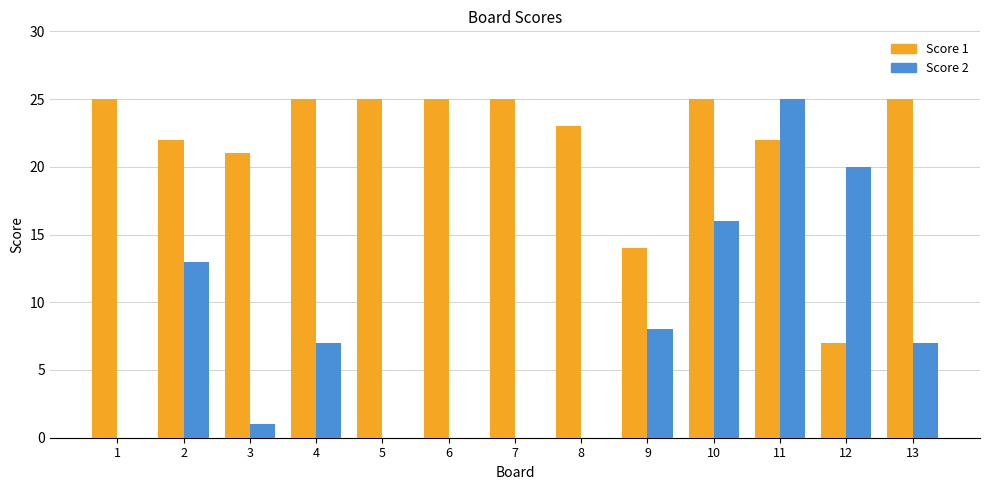

How many categories are shown in the chart?

13